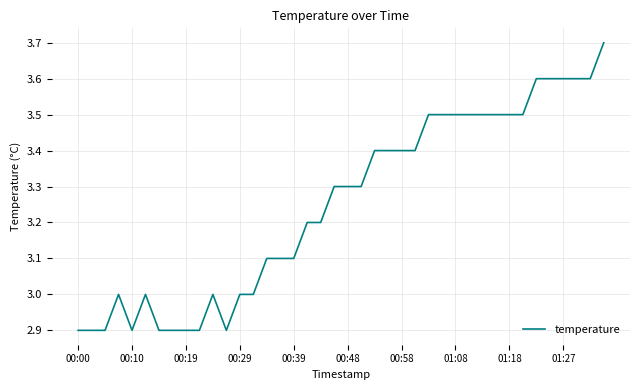

What is the difference between the maximum and minimum values?

0.8